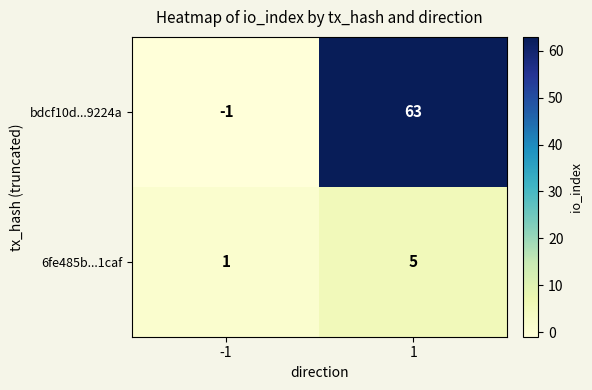

What is the total value across all series at 1?

68